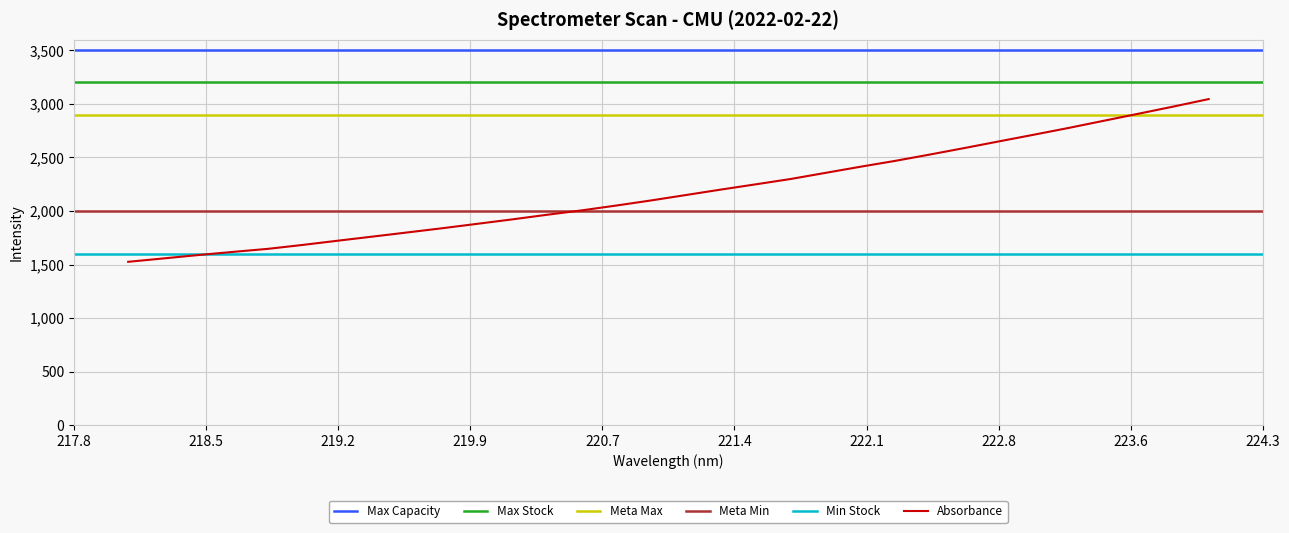

What is the difference between the maximum and second lowest values?

1487.6